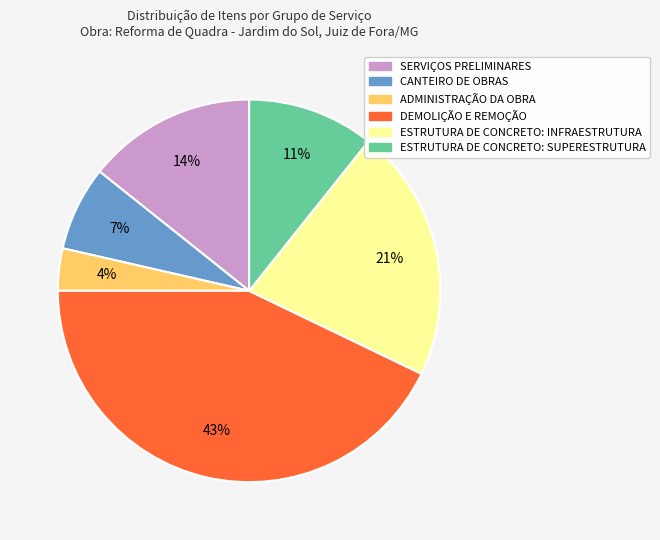

True or false: ESTRUTURA DE CONCRETO: INFRAESTRUTURA accounts for 14% of the total.

False